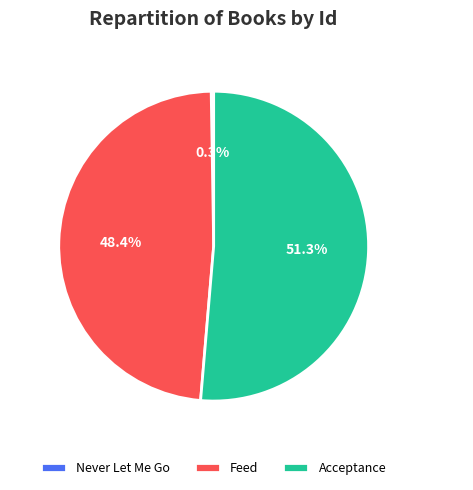

Combined, do Acceptance and Feed account for over 50%?

Yes